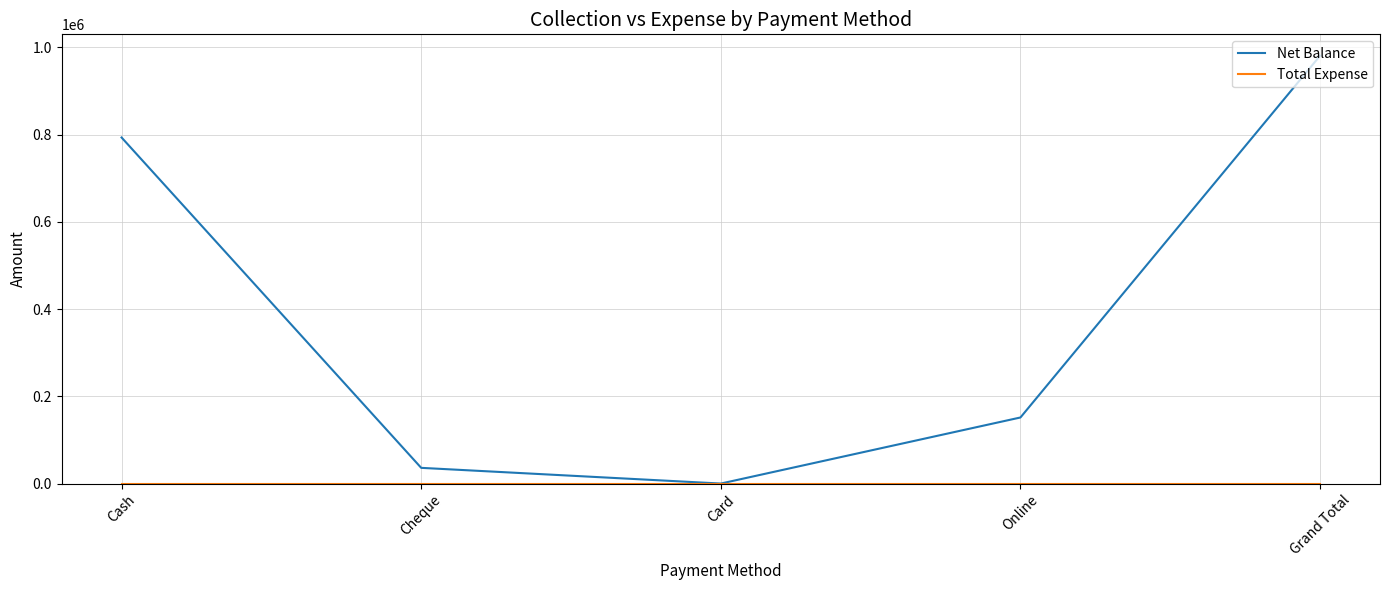

At how many categories does at least one series exceed 300753?

2